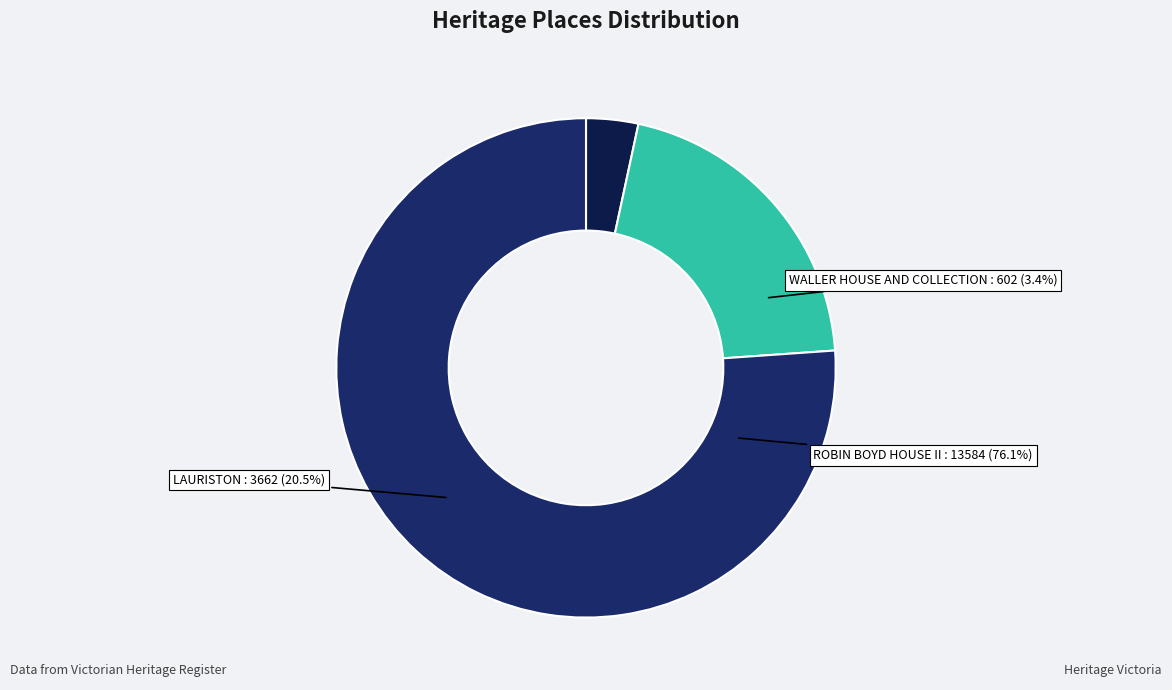

How many segments does this pie chart have?

3